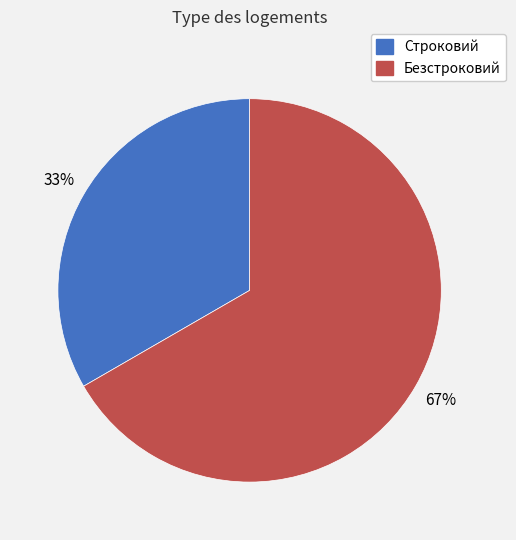

To the nearest percent, what is the average slice percentage?

50%